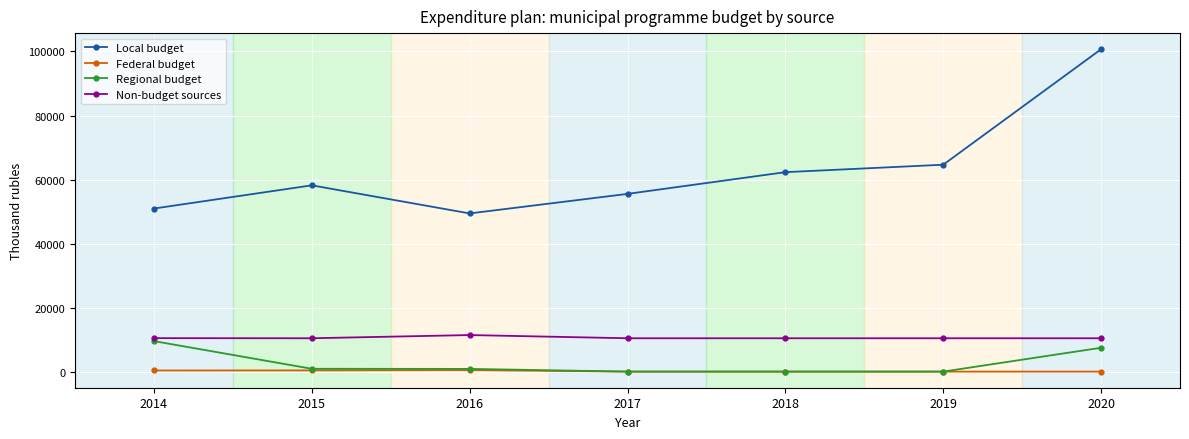

Which series has the largest total across all categories?

Local budget